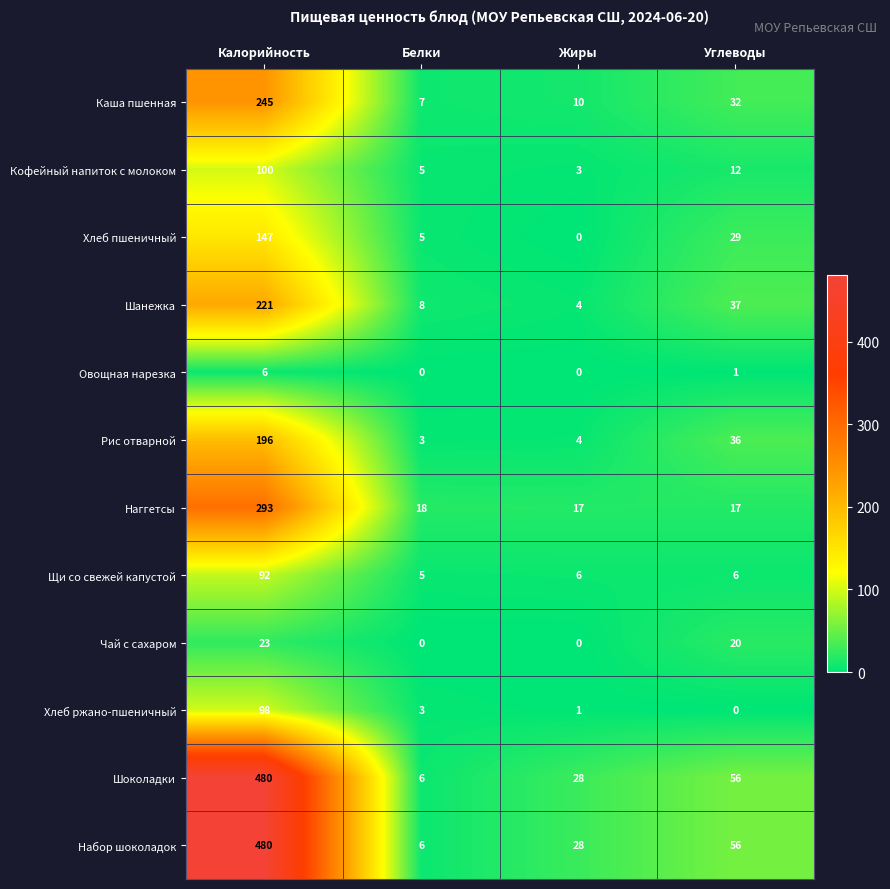

What is the maximum value shown in the chart?

480